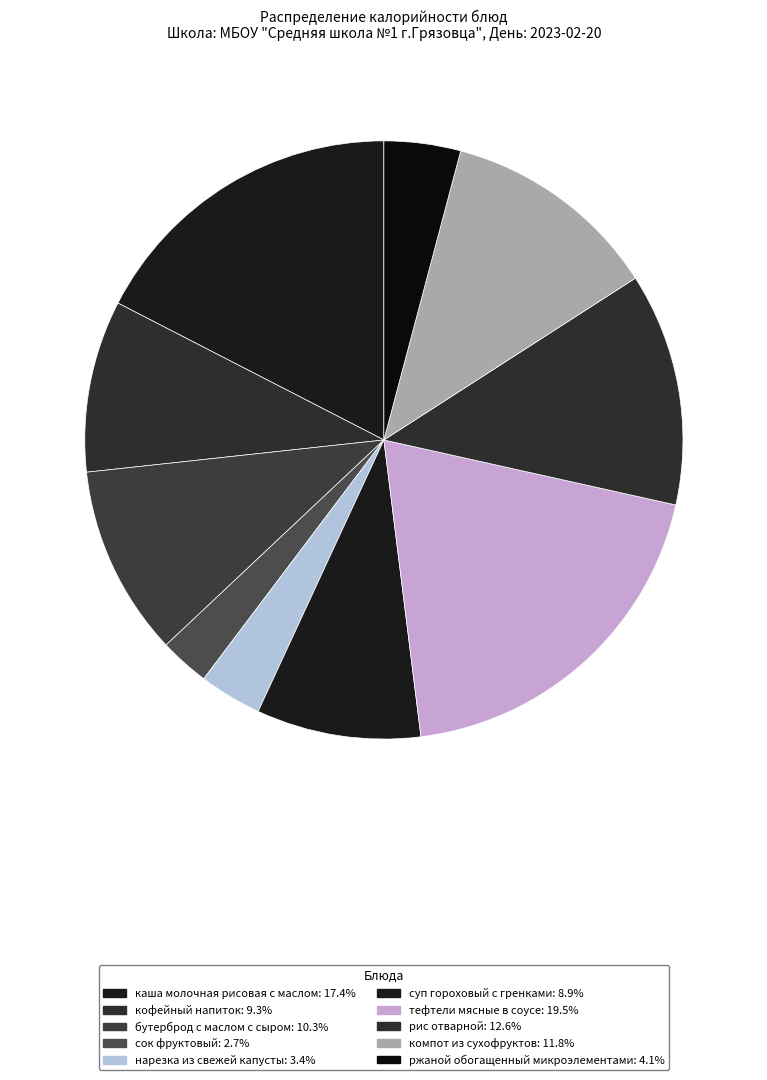

How many segments does this pie chart have?

10